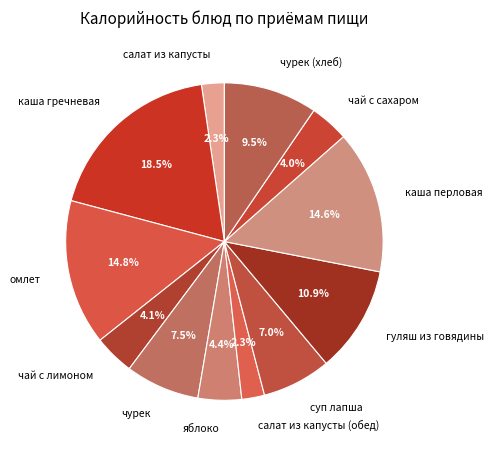

What is the largest slice in the pie chart?

каша гречневая